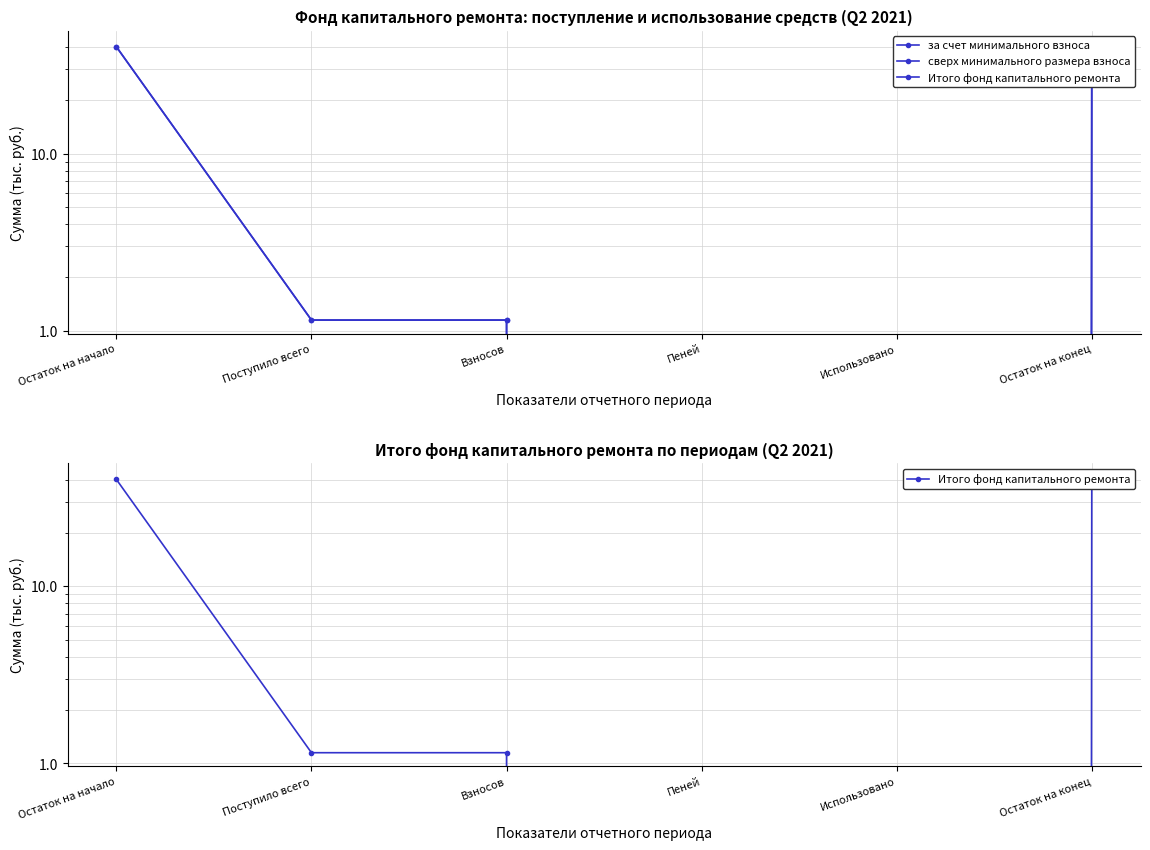

True or false: за счет минимального взноса has more than 2 points higher than both neighbors.

False